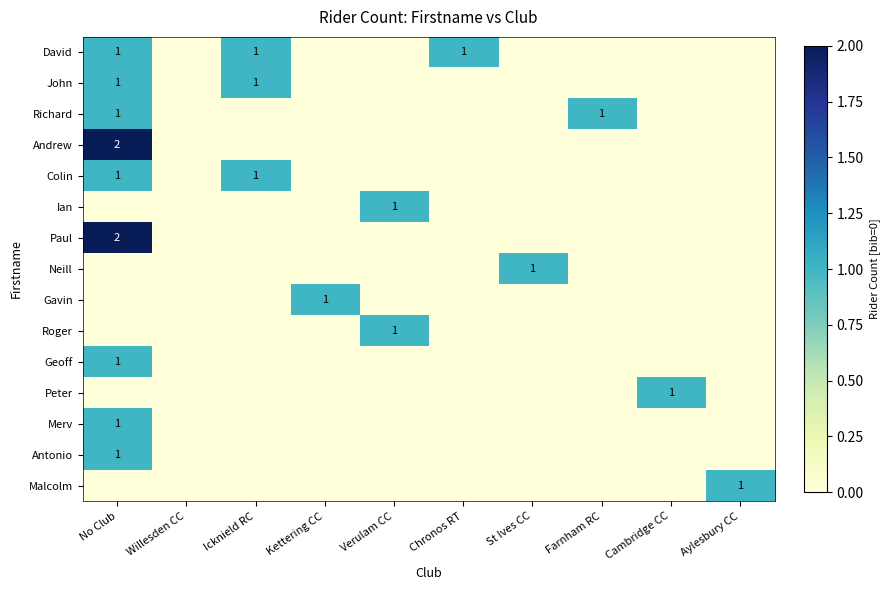

What is the total value across all series at Verulam CC?

2